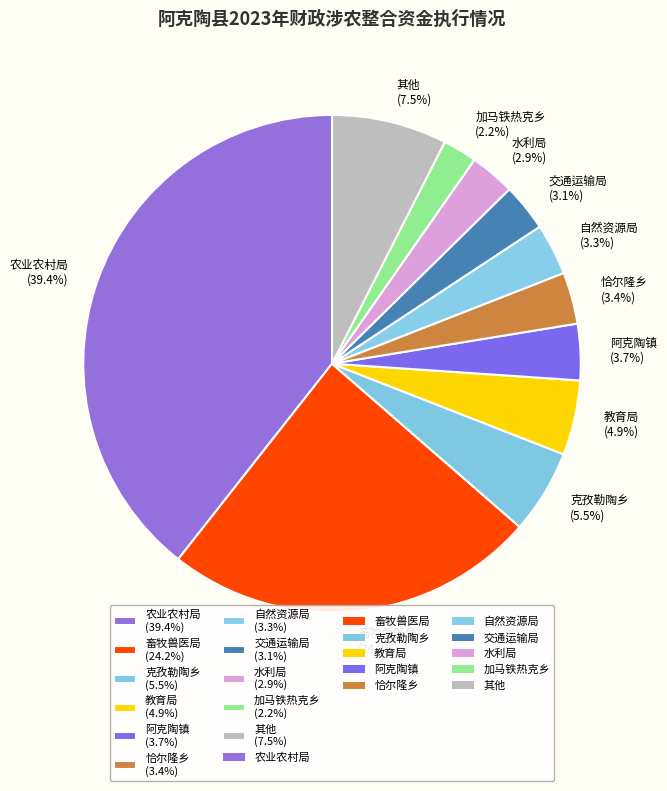

Which category has the biggest portion of the pie?

农业农村局 (39.4%)